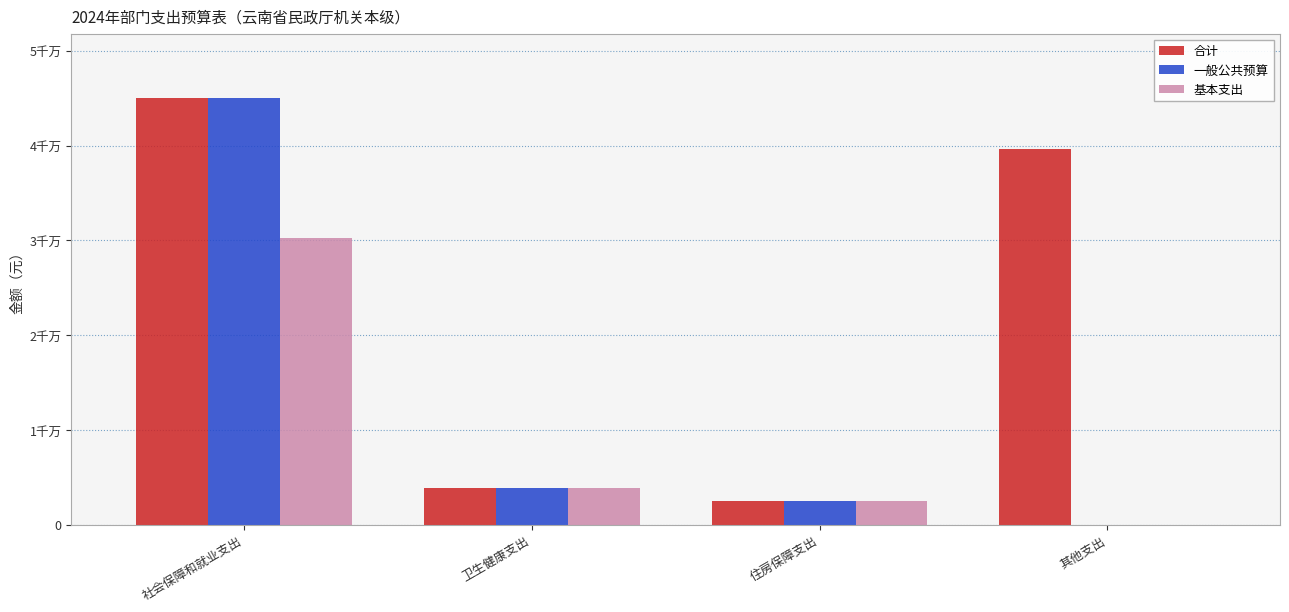

What are all the series names shown in the legend?

合计, 一般公共预算, 基本支出